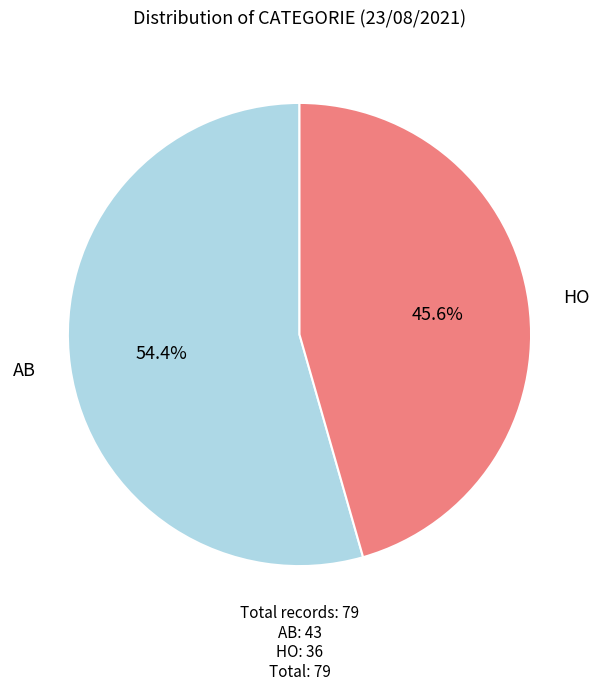

Is there any slice that represents more than half of the pie?

Yes